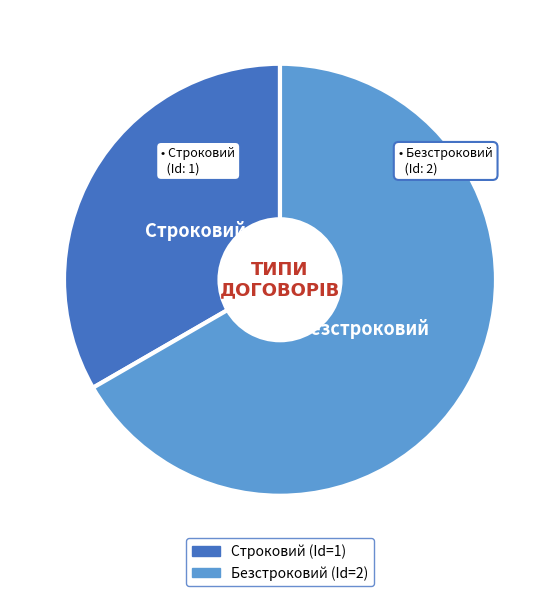

Do Строковий and Безстроковий together represent more than half of the pie?

Yes